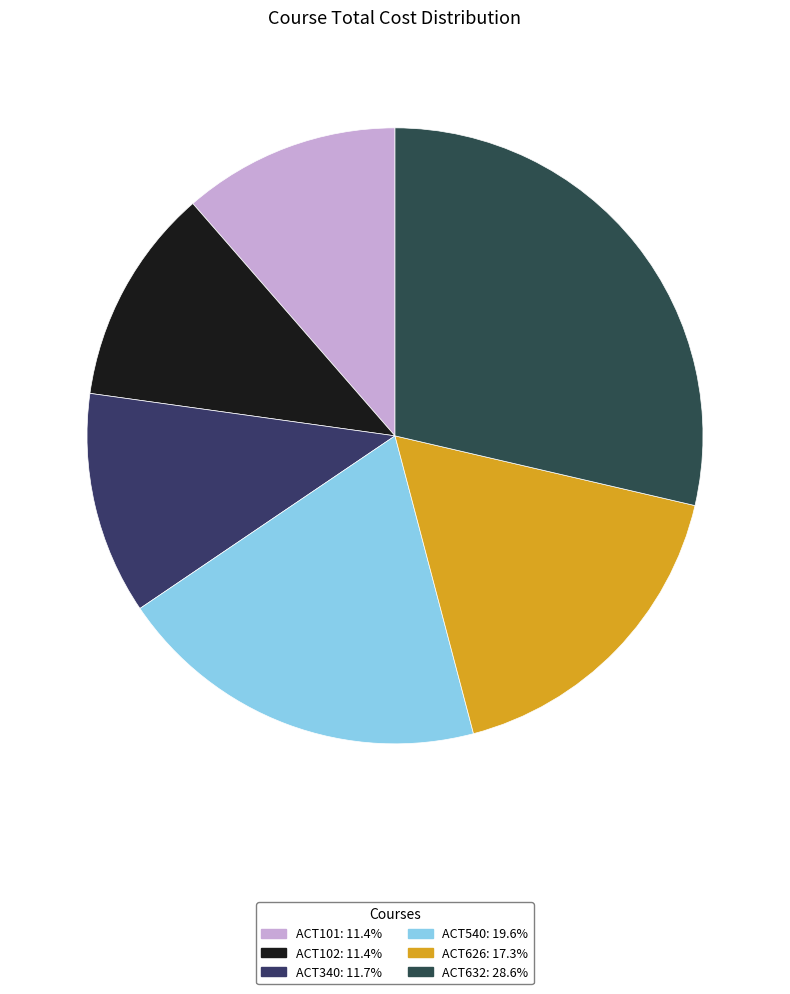

How many slices are in this pie chart?

6